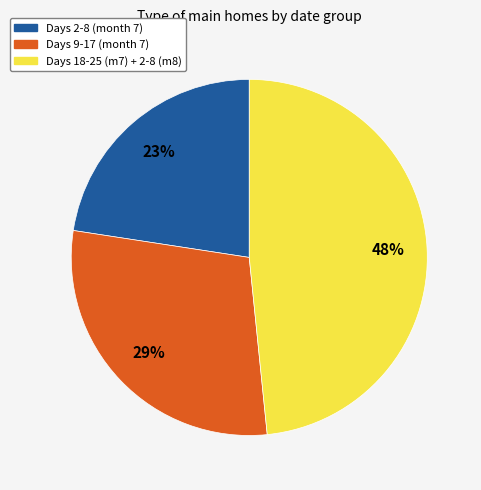

To the nearest percent, what is the average slice percentage?

33%